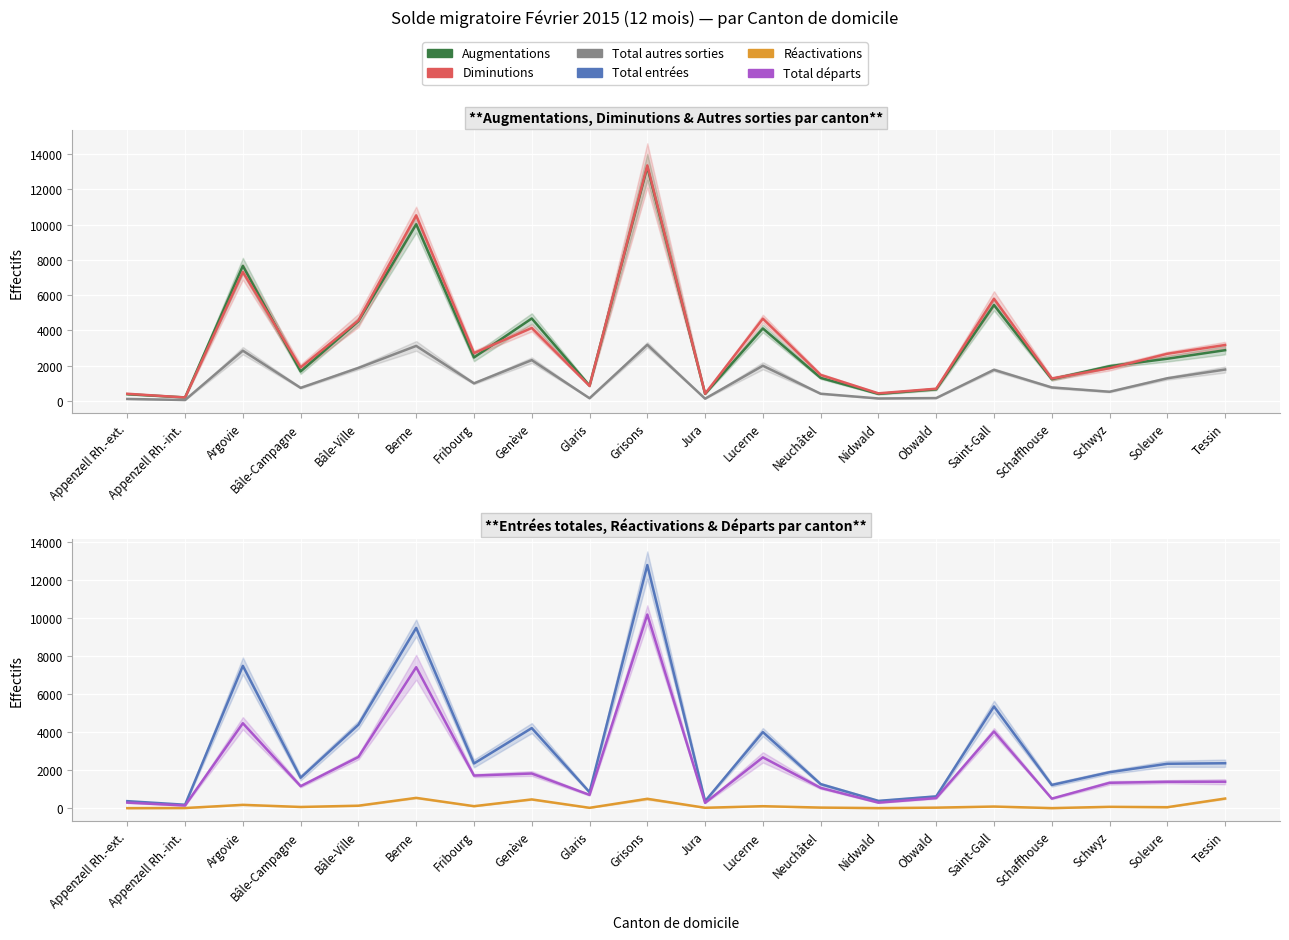

How many lines are shown in the chart?

6